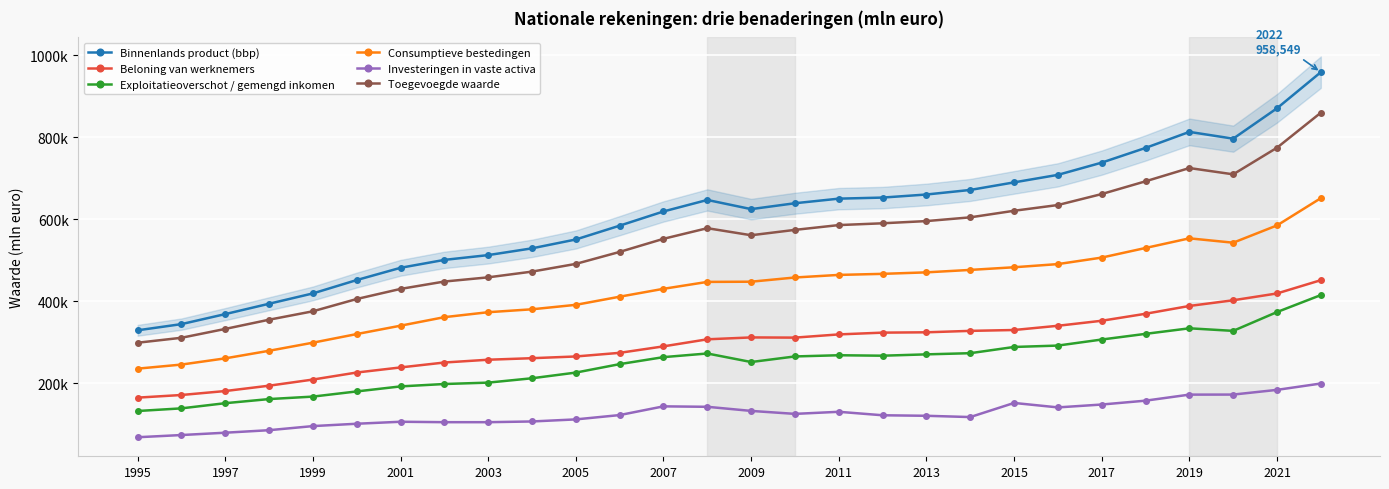

Is this an area chart (filled region under the line)?

No